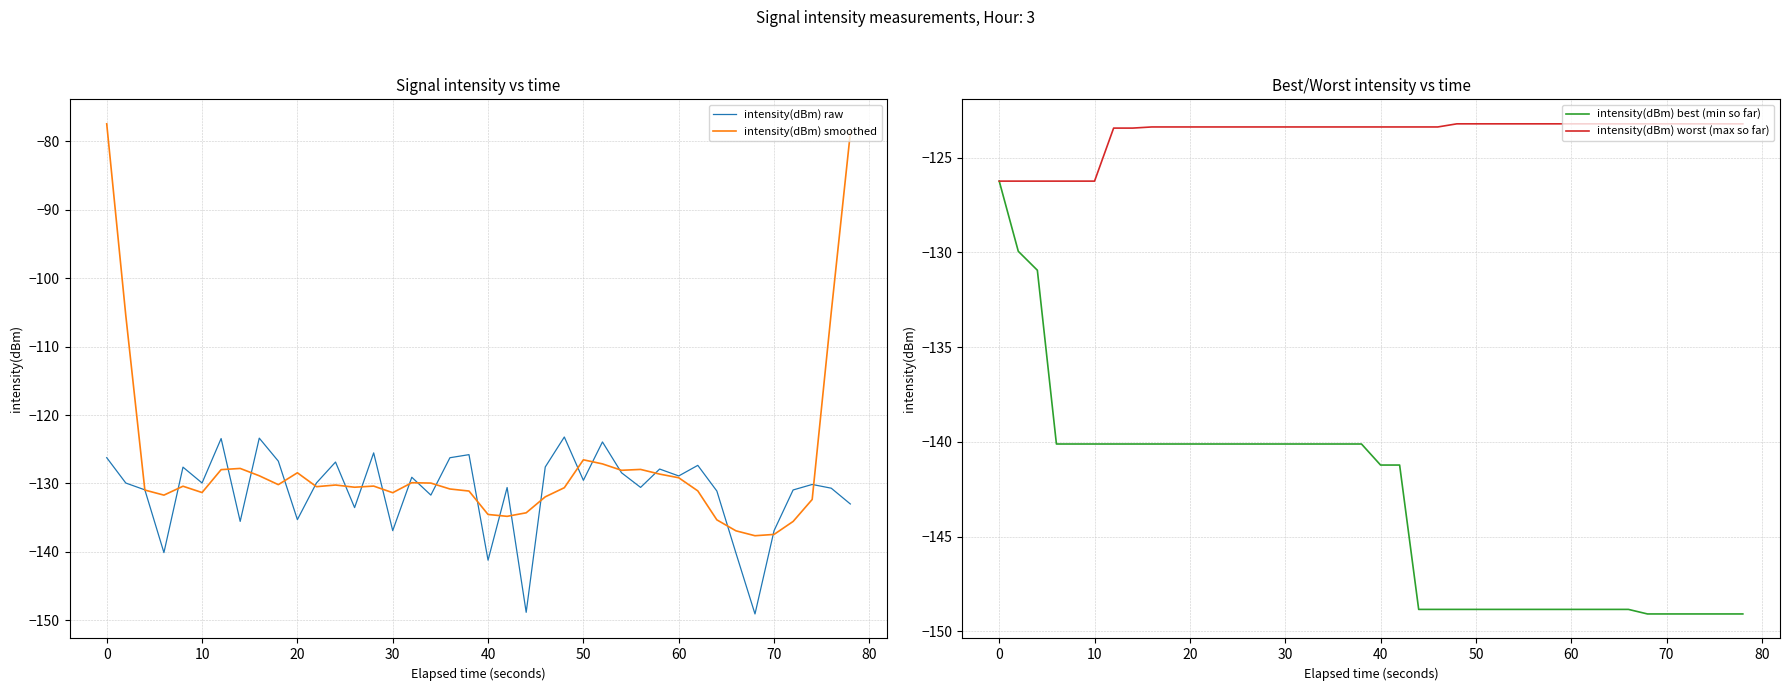

Is it true that intensity(dBm) raw equals -128.9 at 60?

True